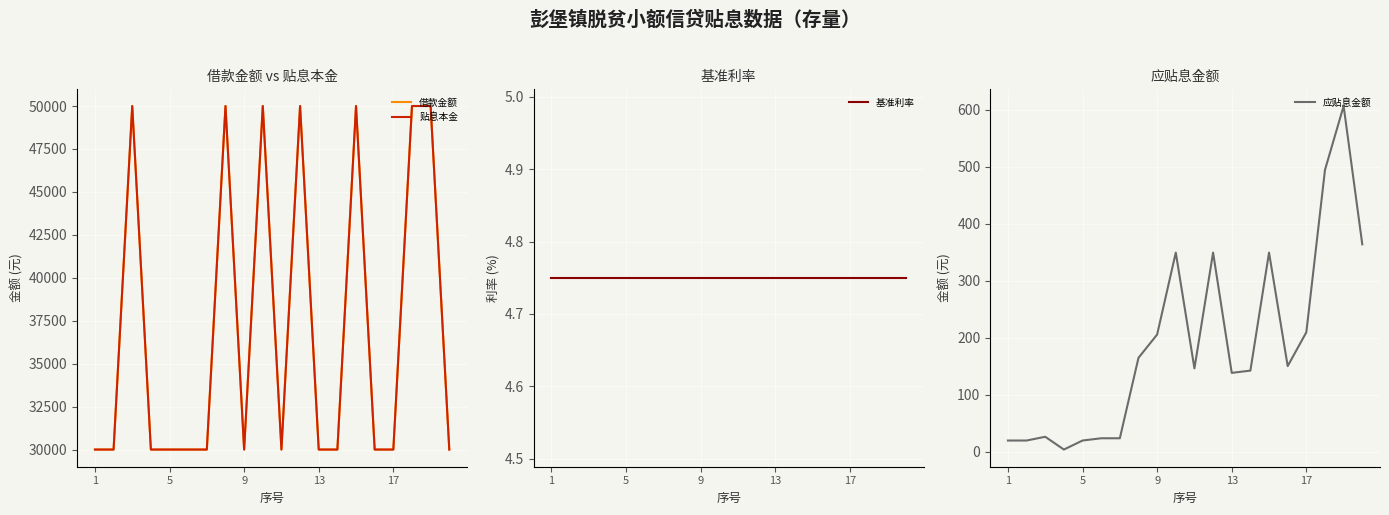

Count the 借款金额 values in the range 30000 to 50000.

20